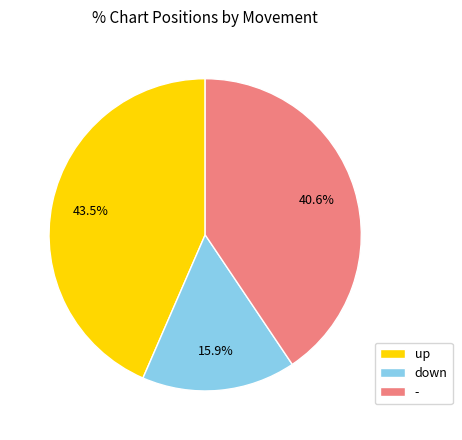

Does any single category account for the majority?

No